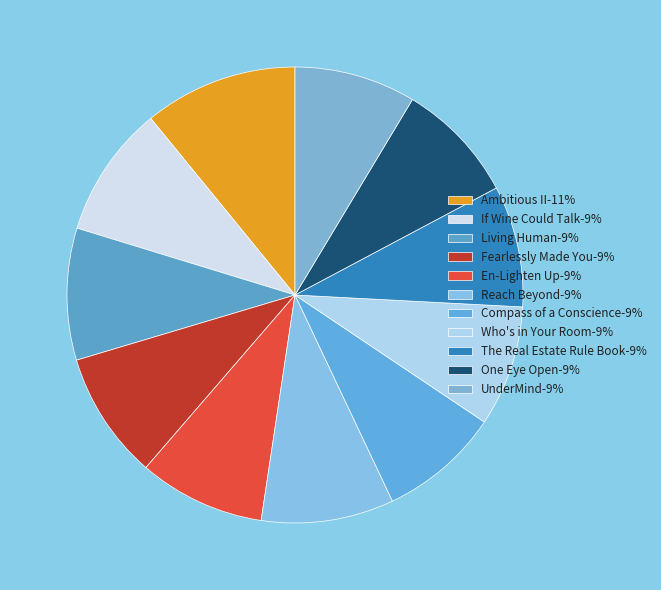

Which category has the biggest portion of the pie?

Ambitious II